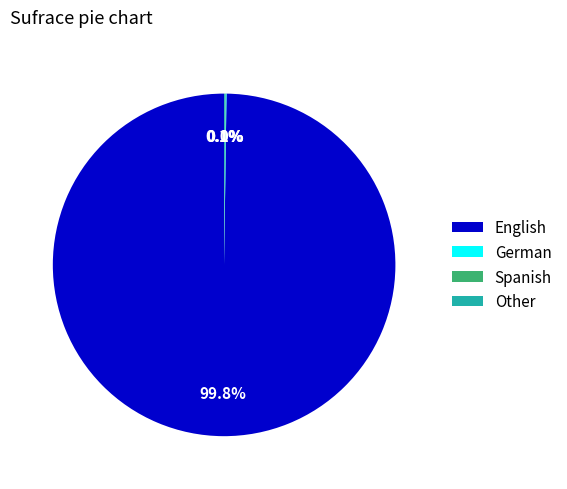

Is there any slice that represents more than half of the pie?

Yes